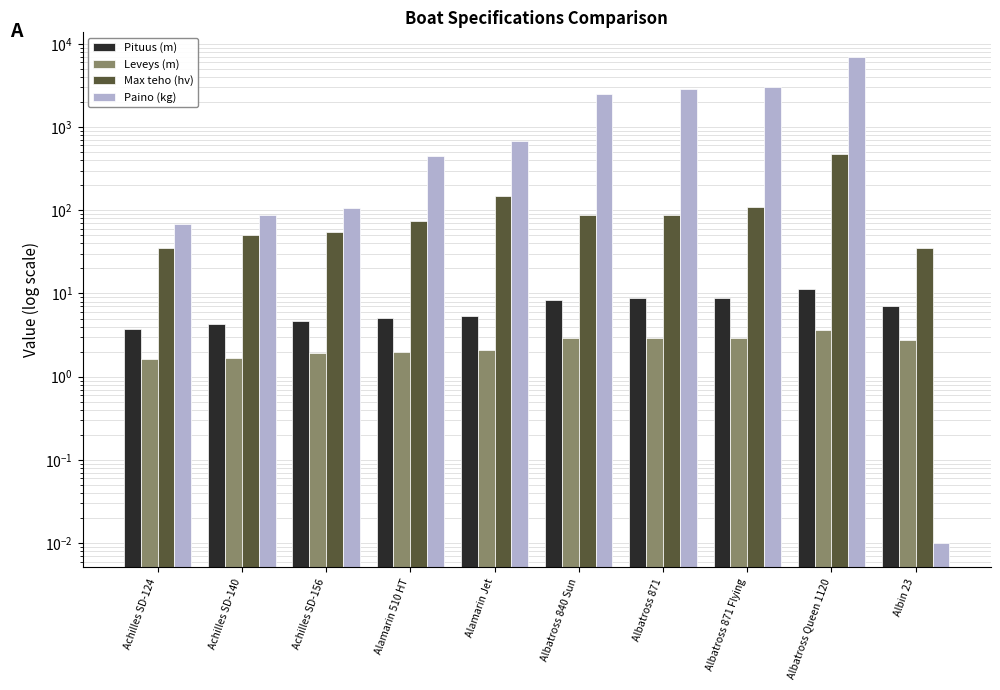

Which series changed the most between Achilles SD-124 and Albatross 840 Sun?

Paino (kg)